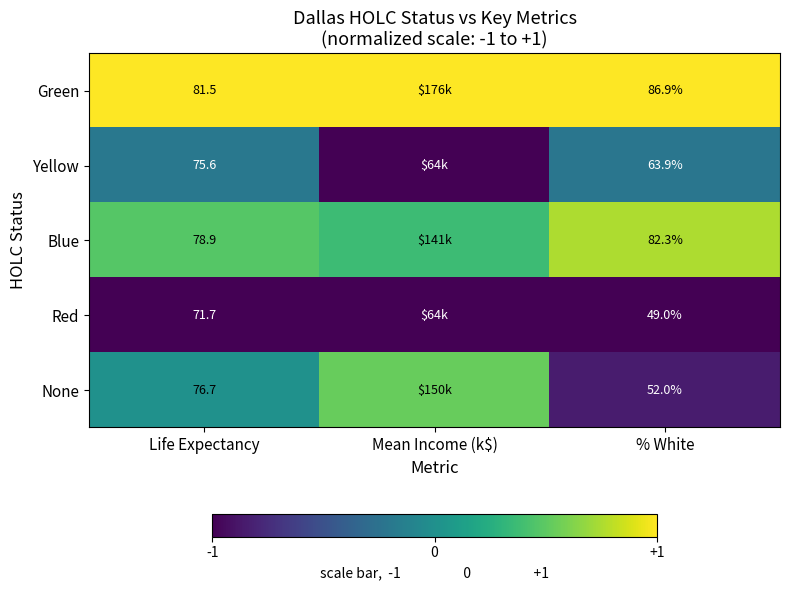

What is the sum of all Green values?

3.0